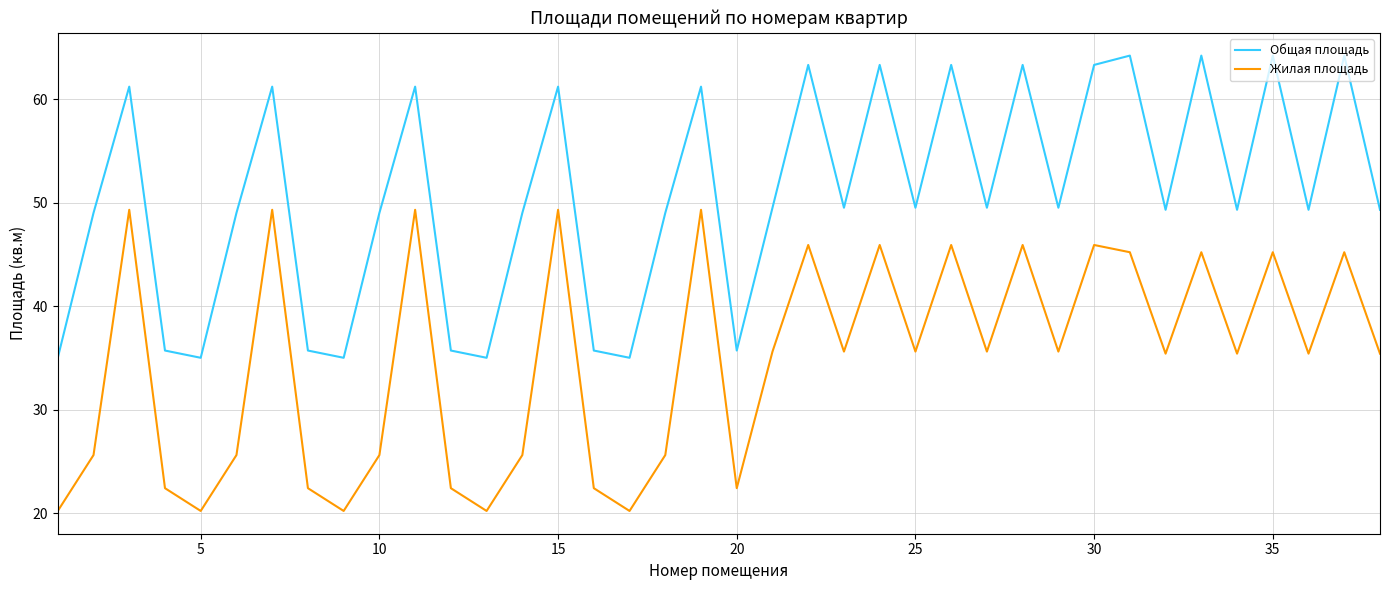

Does the chart display data point markers on the line(s)?

No